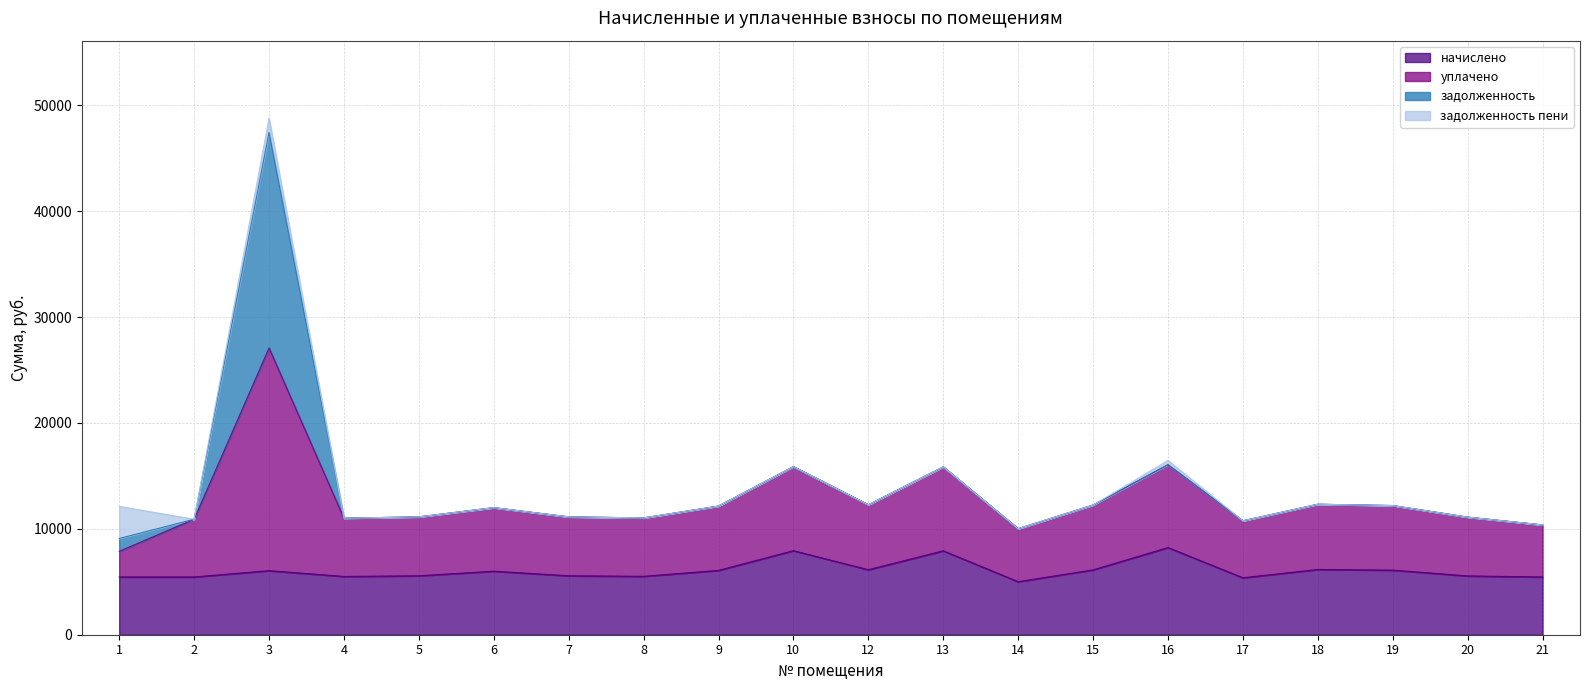

True or false: начислено and уплачено cross at least once.

False